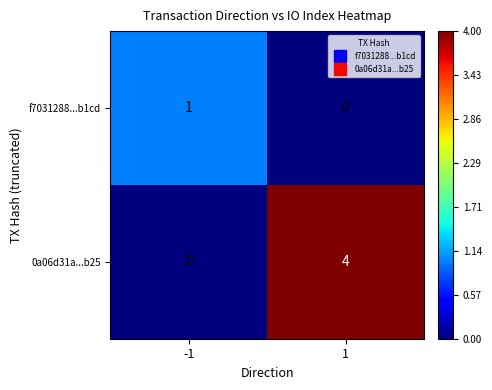

The f7031288...b1cd series shows 0 at 1. True or false?

True